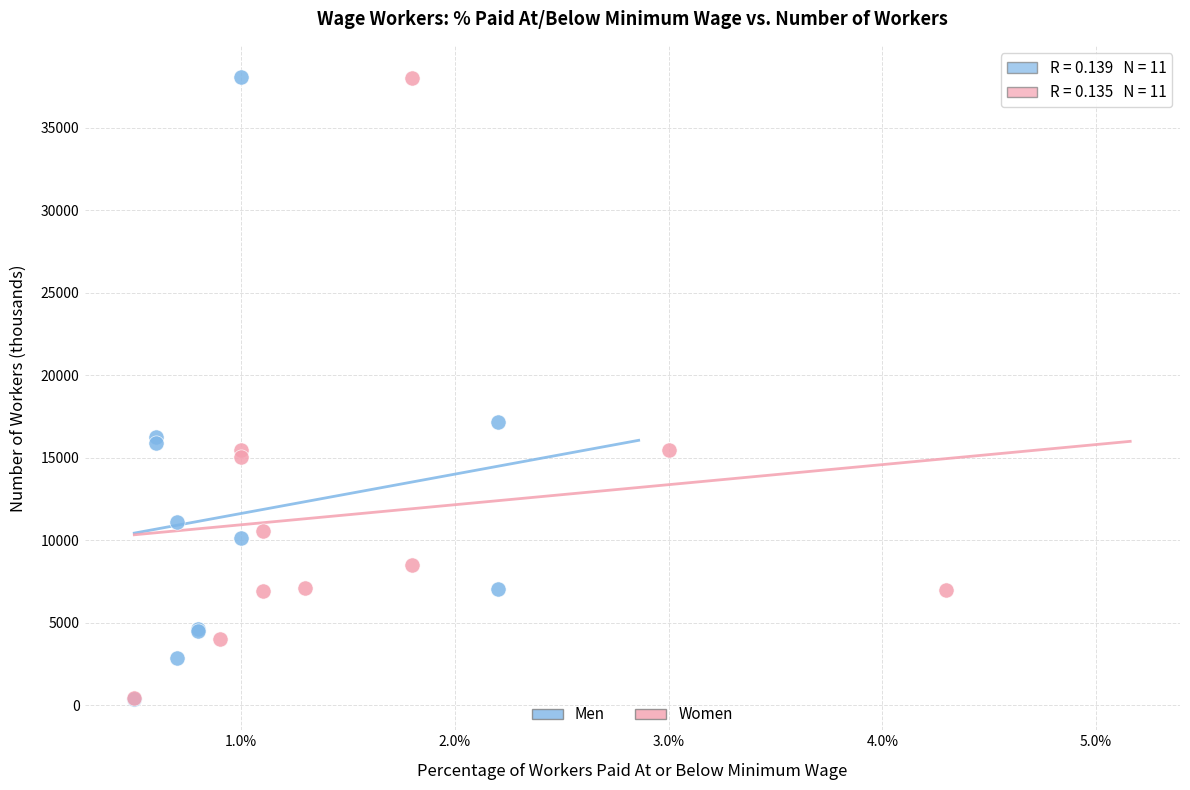

What are all the series names shown in the legend?

Men, Women